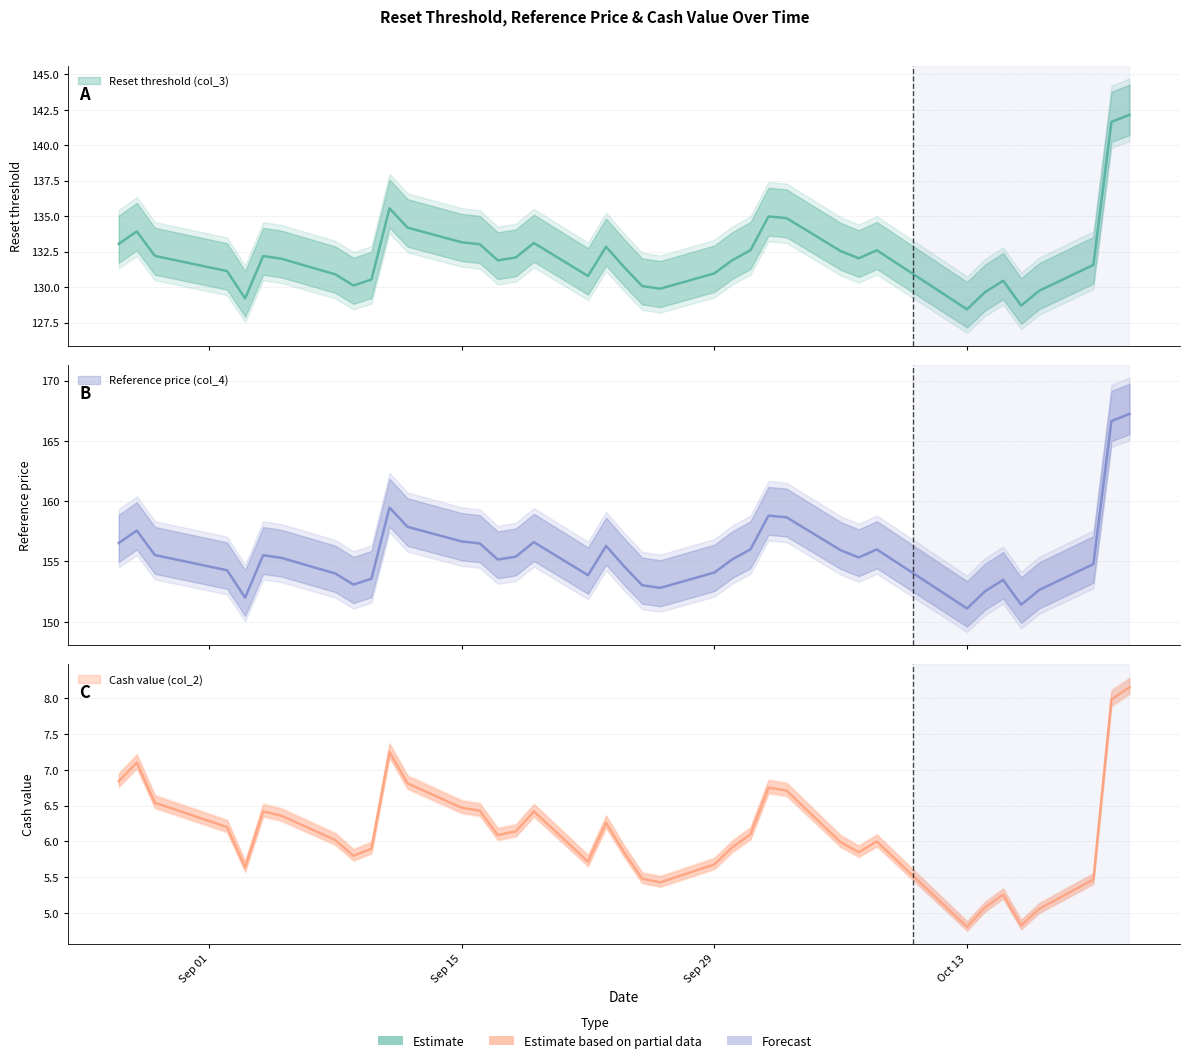

The Cash value (col_2) series shows 4.4 at 2025-09-19. True or false?

False